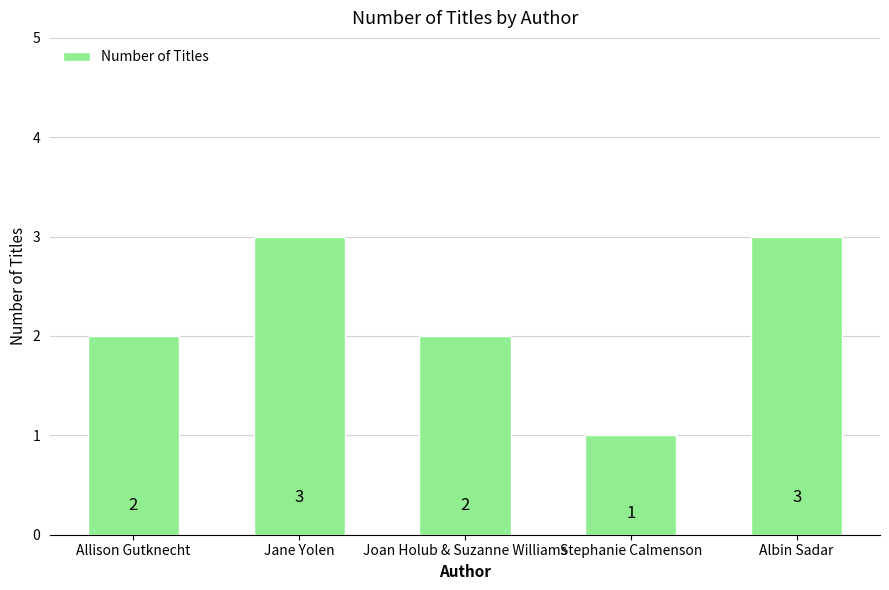

What is the sum of all values?

11